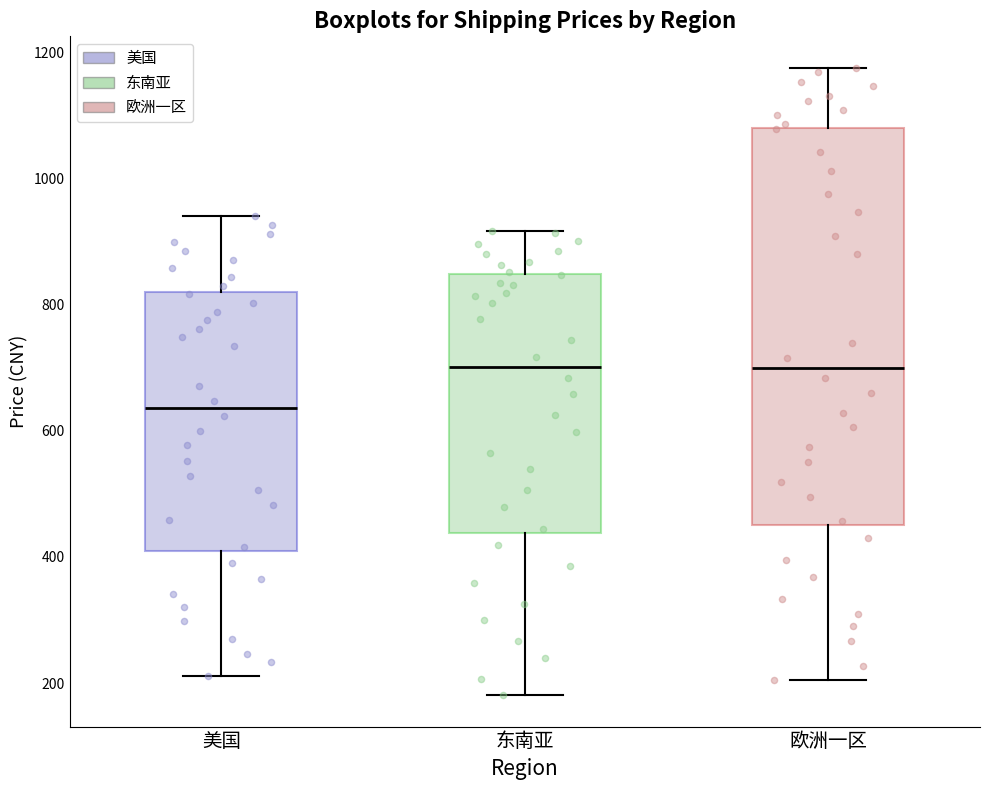

Where is the upper edge of the box for 欧洲一区 on the y-axis? The values are not printed on the chart, so give them approximately, as read against the axis.

1080